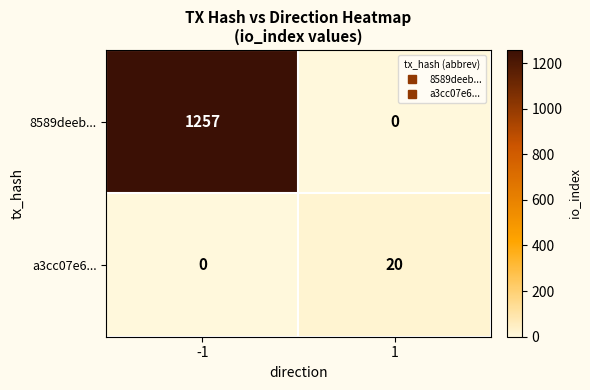

Count the number of categories in the chart.

2